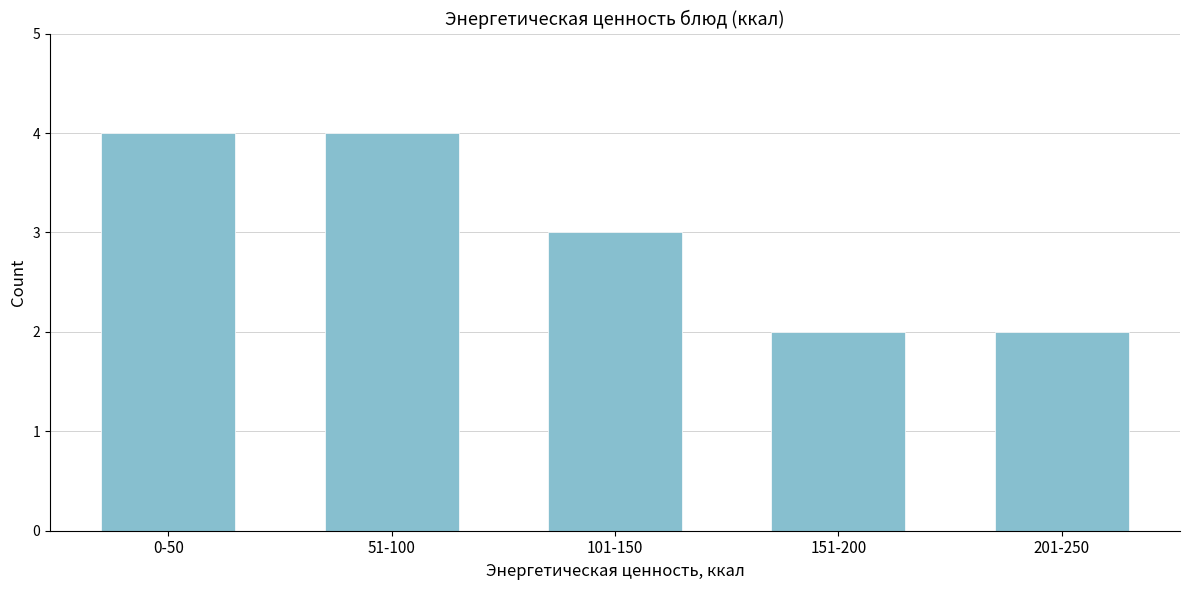

Reading left to right, what are all the values shown in this chart?

4	4	3	2	2